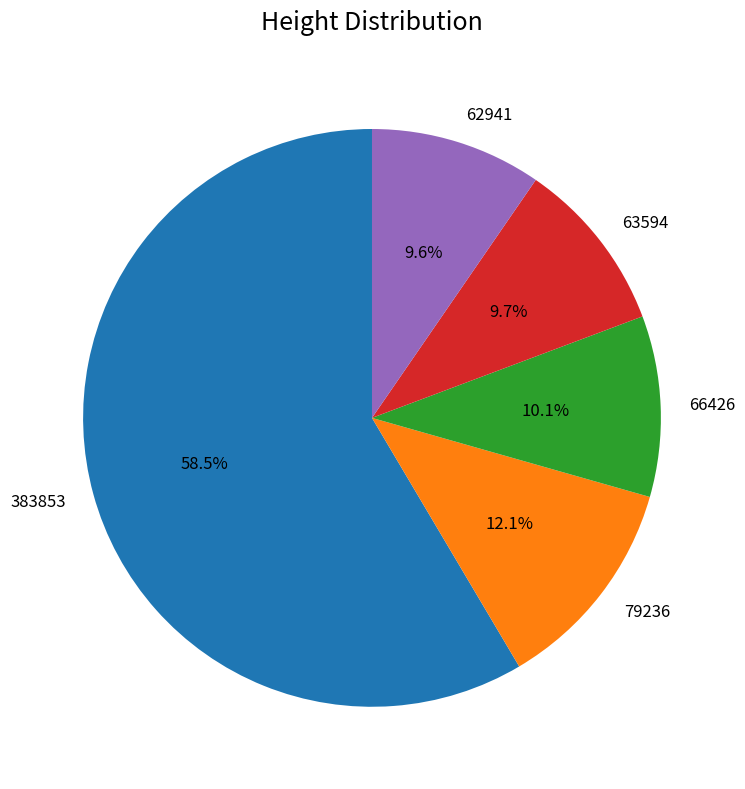

To the nearest percent, what is the difference between the largest and smallest slice percentages?

49%